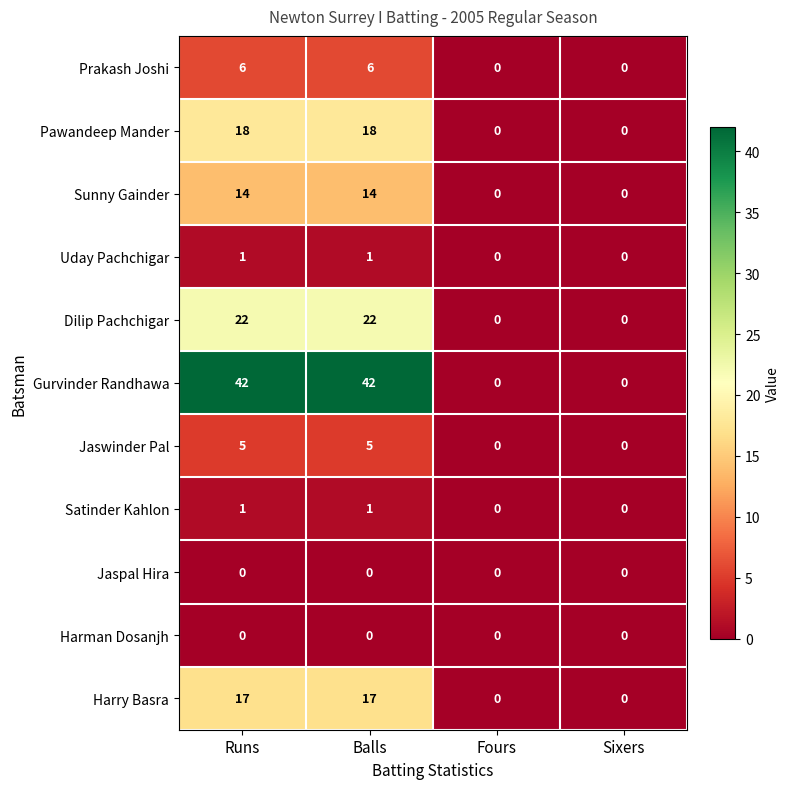

Which series has the largest total across all categories?

Gurvinder Randhawa